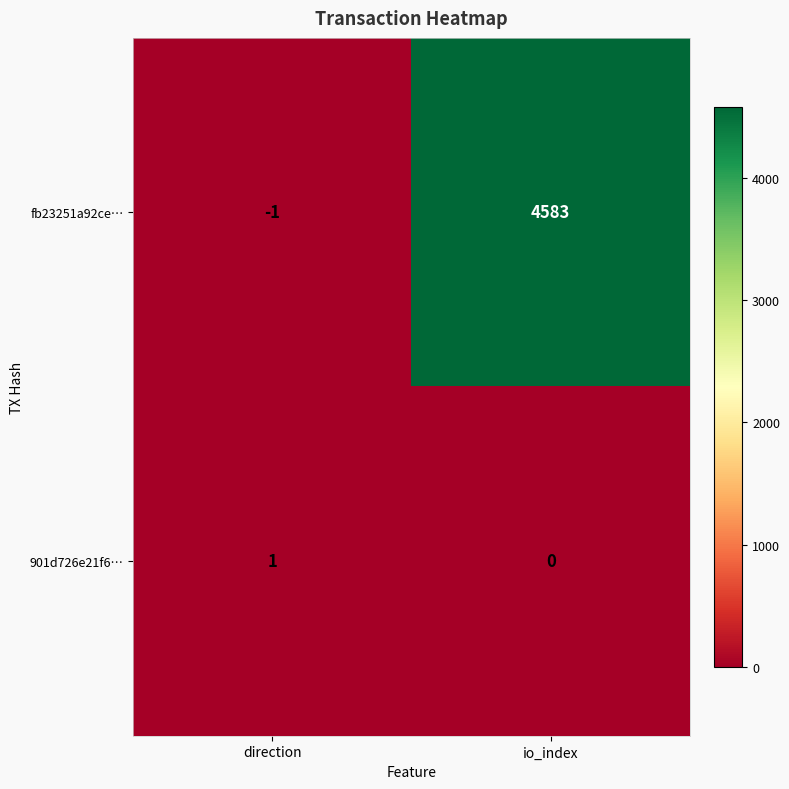

How many values in fb23251a92ce… are below zero?

1